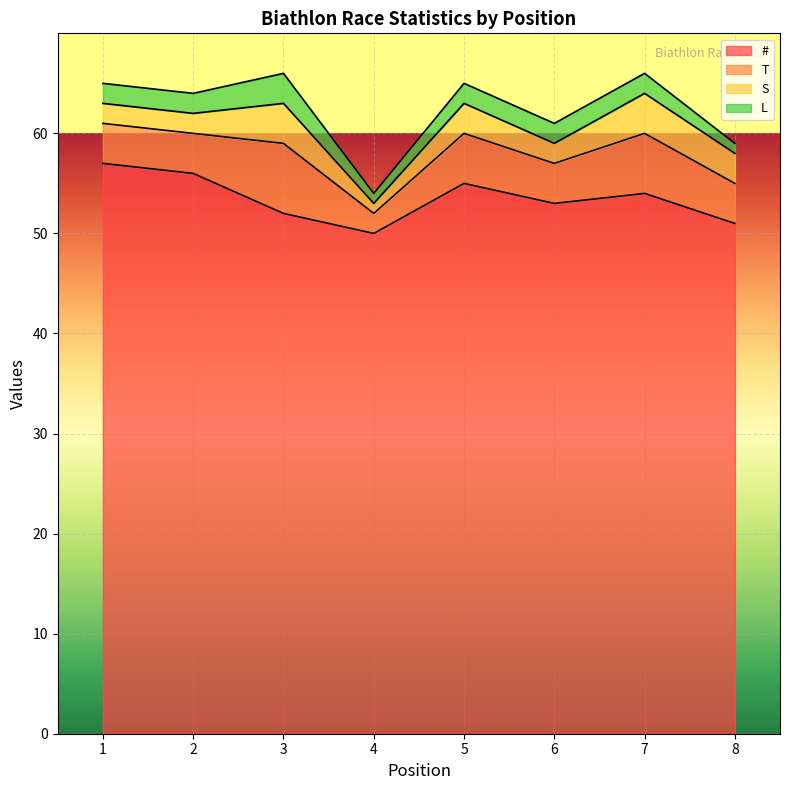

Rank the series at 5 from highest to lowest value.

#, T, S, L